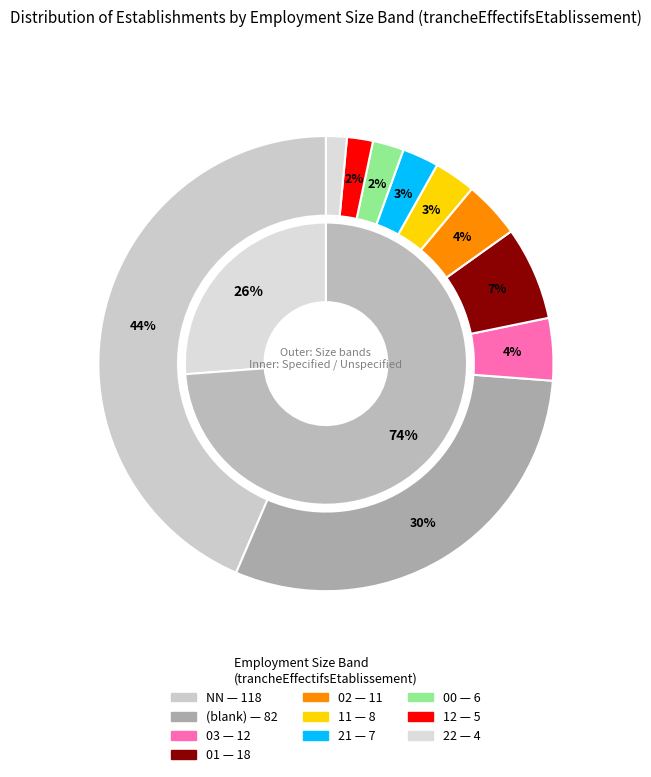

Rank the categories by value from highest to lowest.

NN, , 01, 03, 02, 11, 21, 00, 12, 22